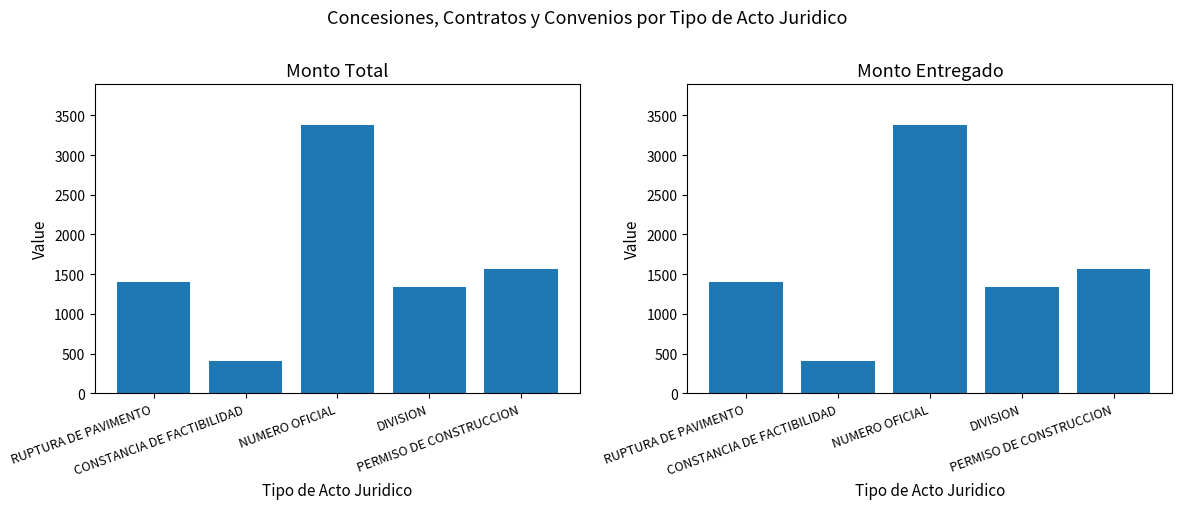

How many bars are there in total?

10